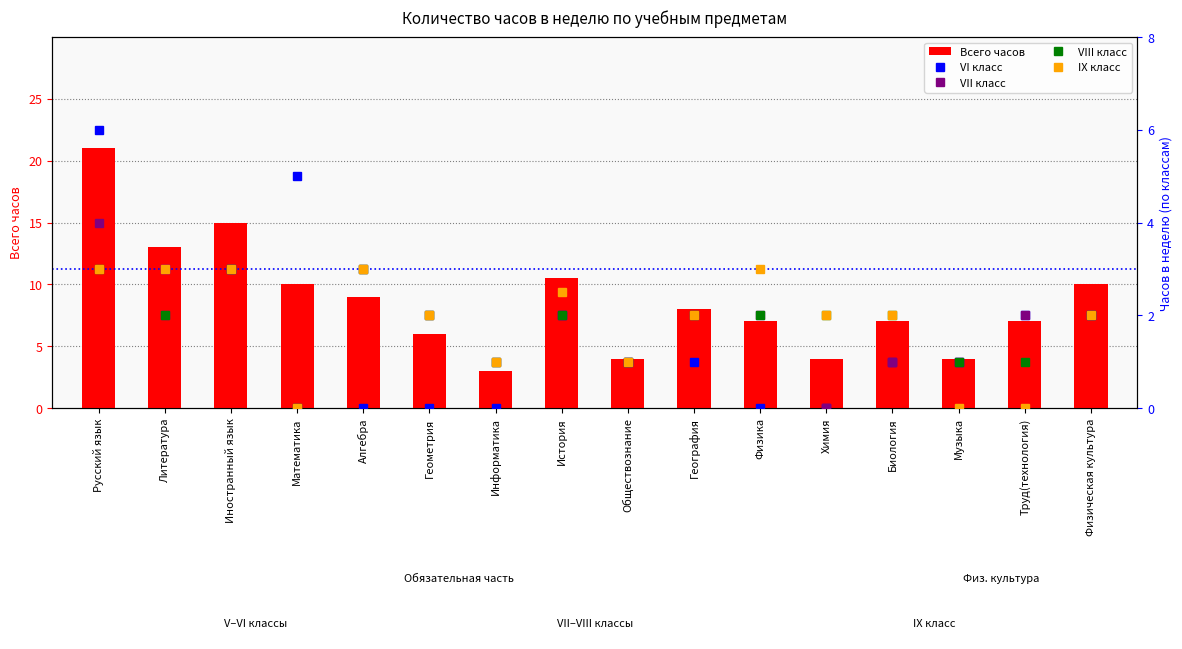

Is it true that VI класс equals 1.0 at География?

True